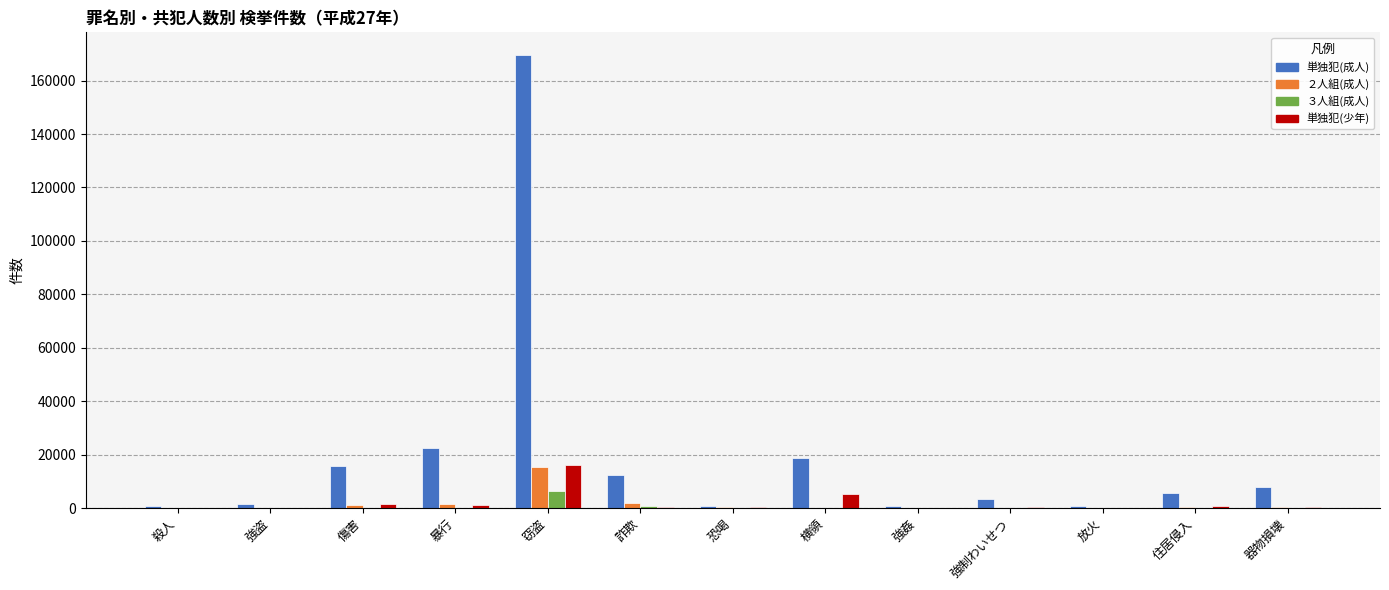

At which label does 単独犯(少年) first exceed 503?

傷害